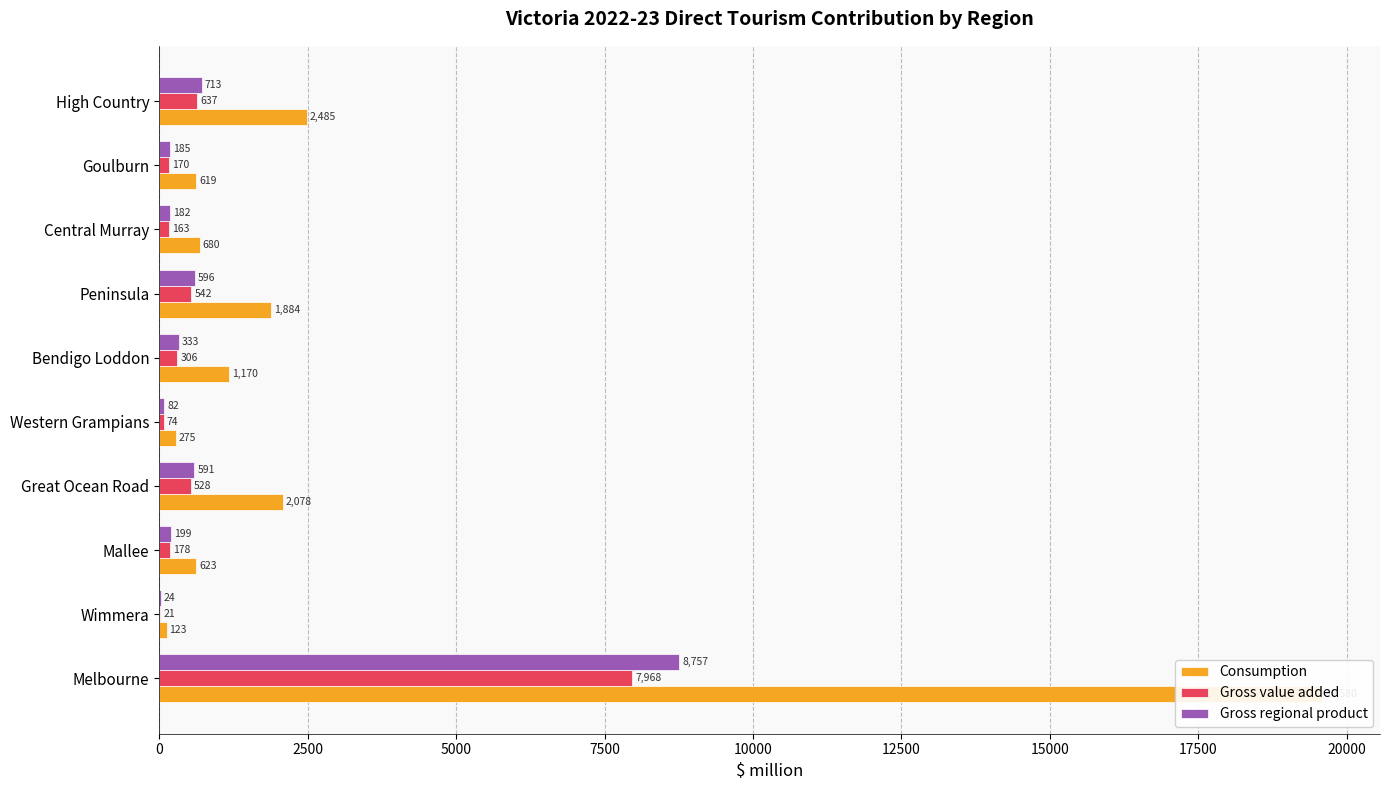

What is the difference between the highest and lowest values at Melbourne?

11612.1